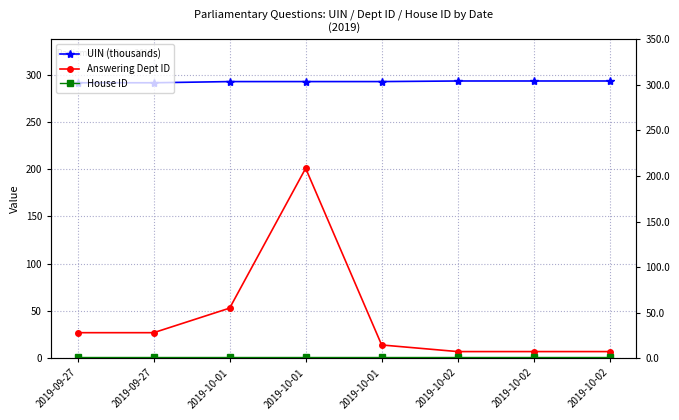

What is the spread (max minus min) of values at 2019-10-01?

291.8